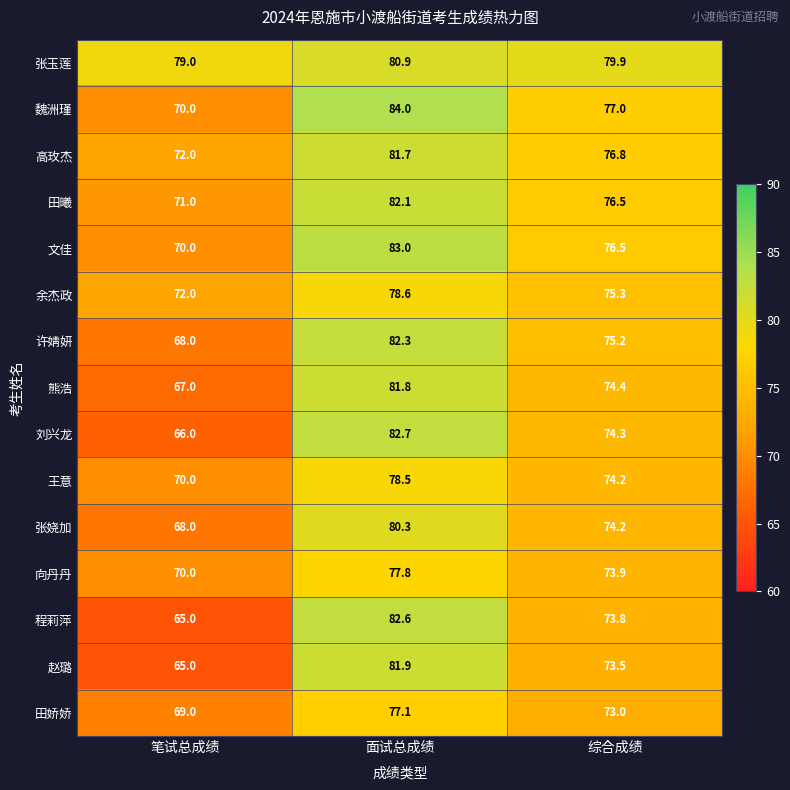

What is the difference between the highest and lowest values at 笔试总成绩?

14.0